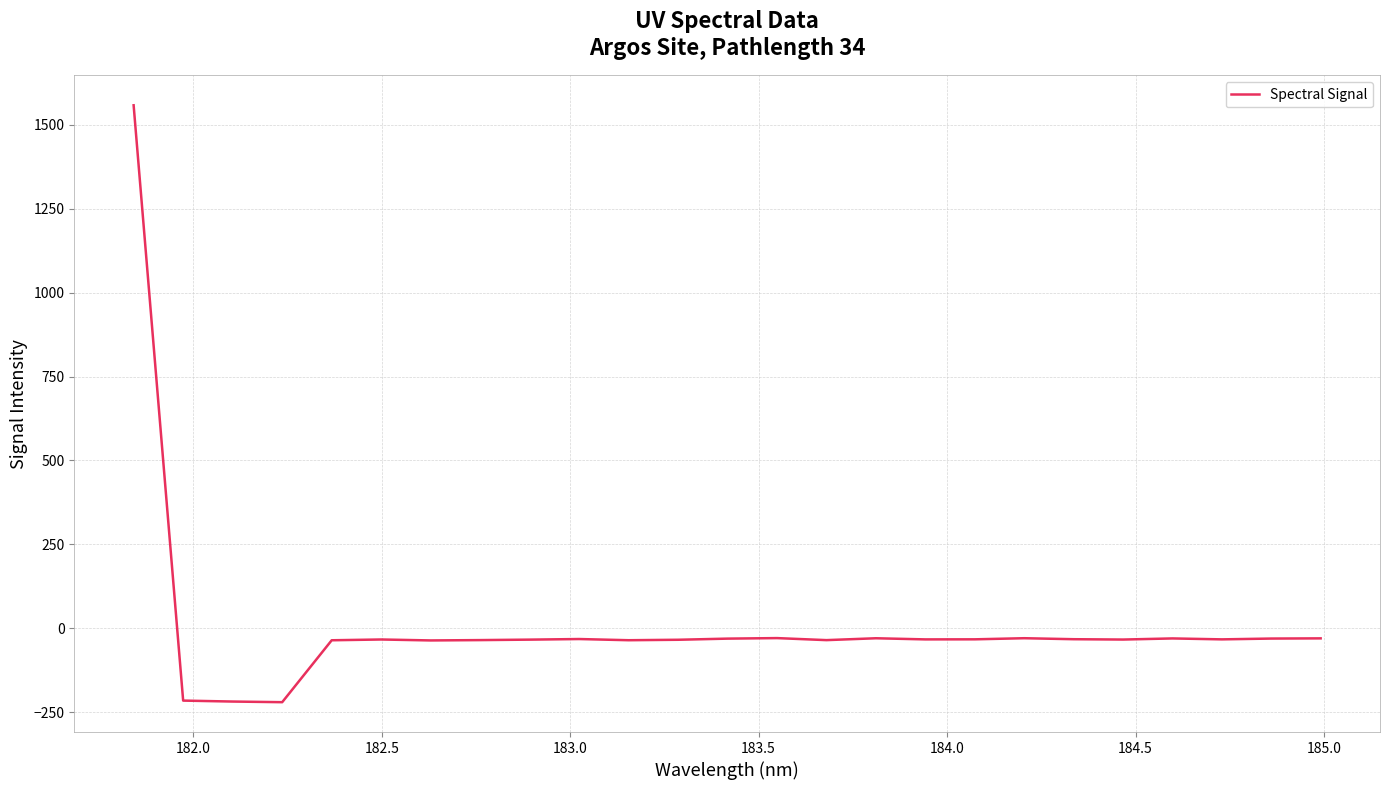

Does the chart have visible grid lines?

Yes